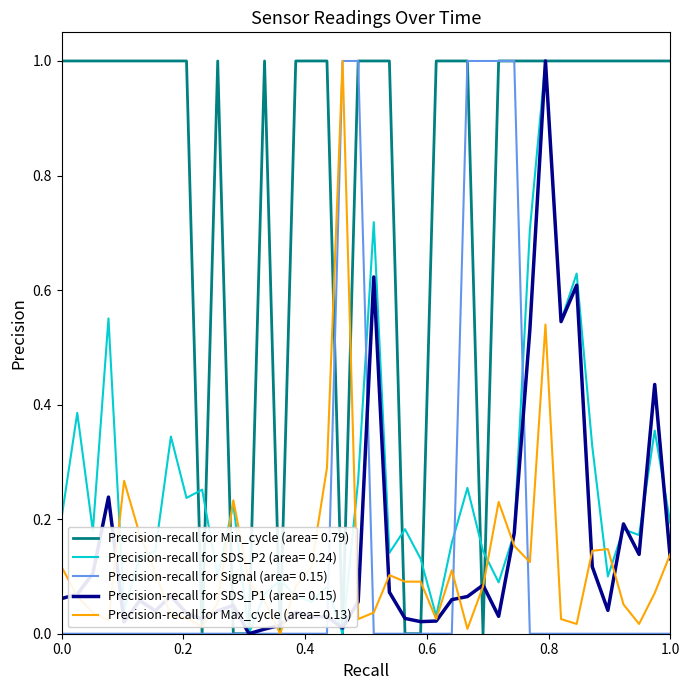

What is the highest value of the Precision-recall for Min_cycle (area= 0.79) series?

1.0